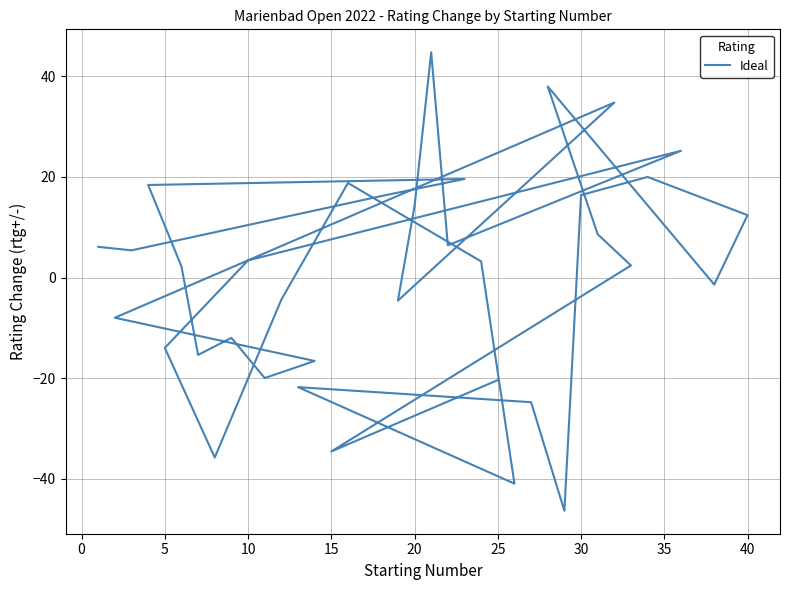

How many distinct data groups are displayed?

1